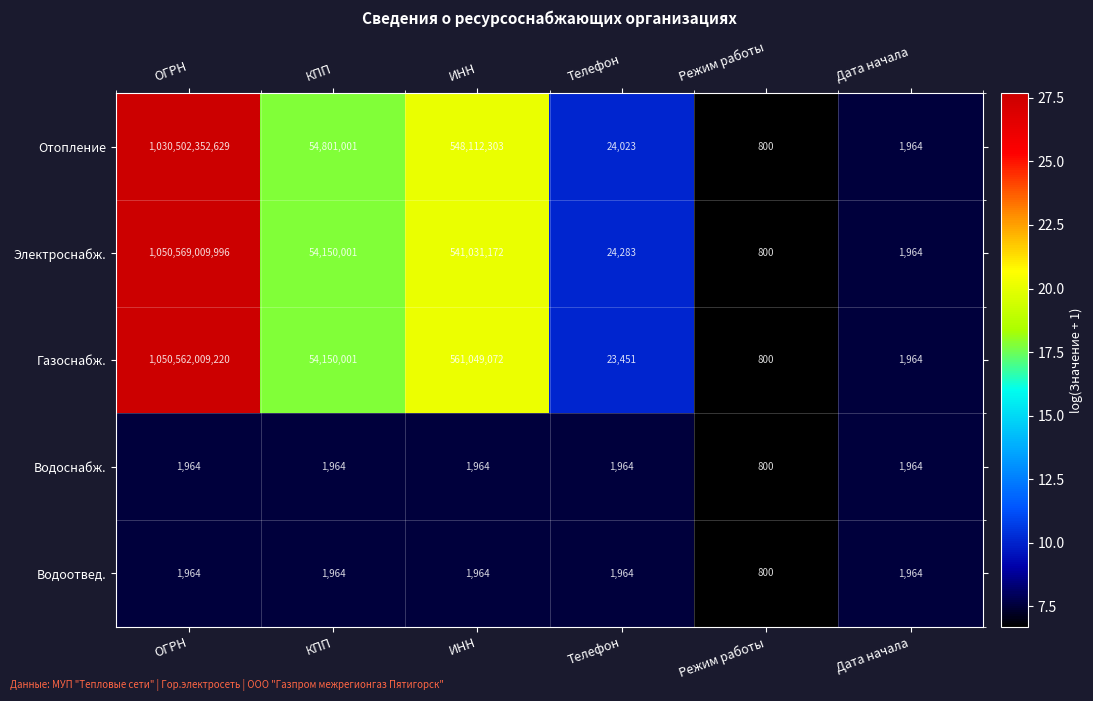

Is the value of Отопление at ОГРН greater than the value of Газоснабж. at ИНН?

Yes